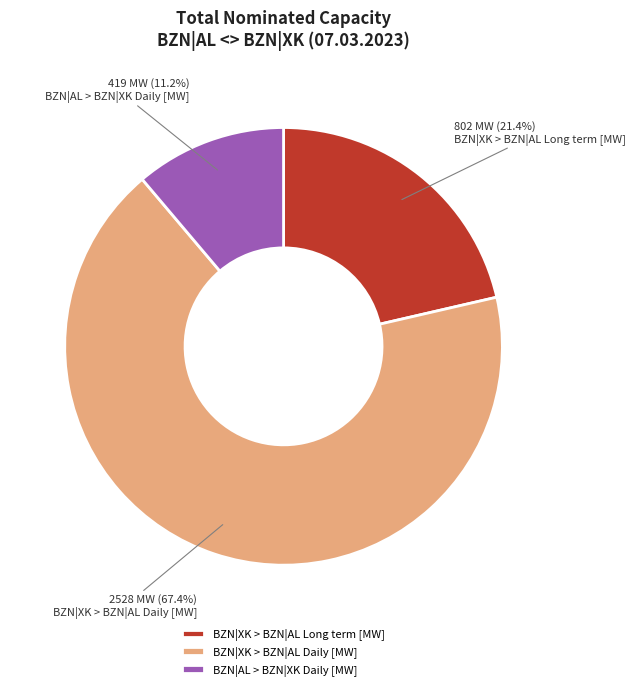

What is the ratio of the value at BZN|AL > BZN|XK Daily [MW] to the value at BZN|XK > BZN|AL Long term [MW]?

0.5